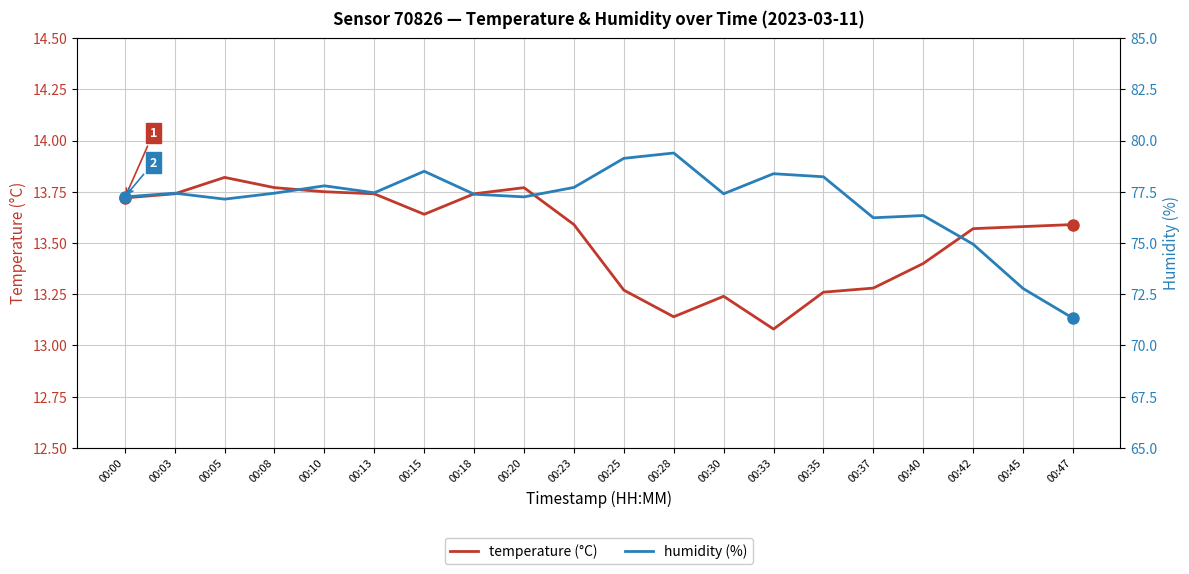

At which label does humidity (%) reach its minimum?

00:47